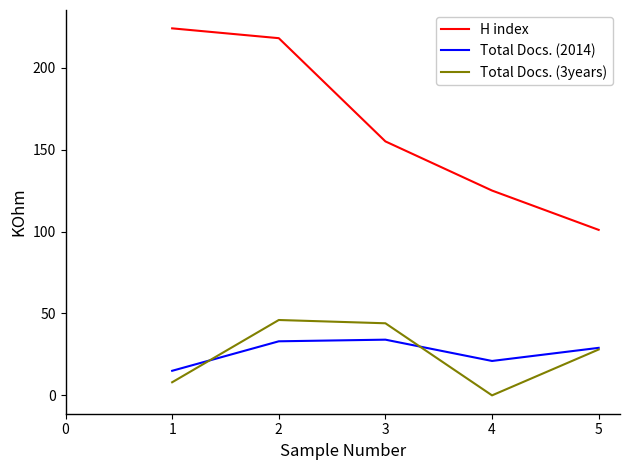

True or false: H index and Total Docs. (2014) cross at least once.

False